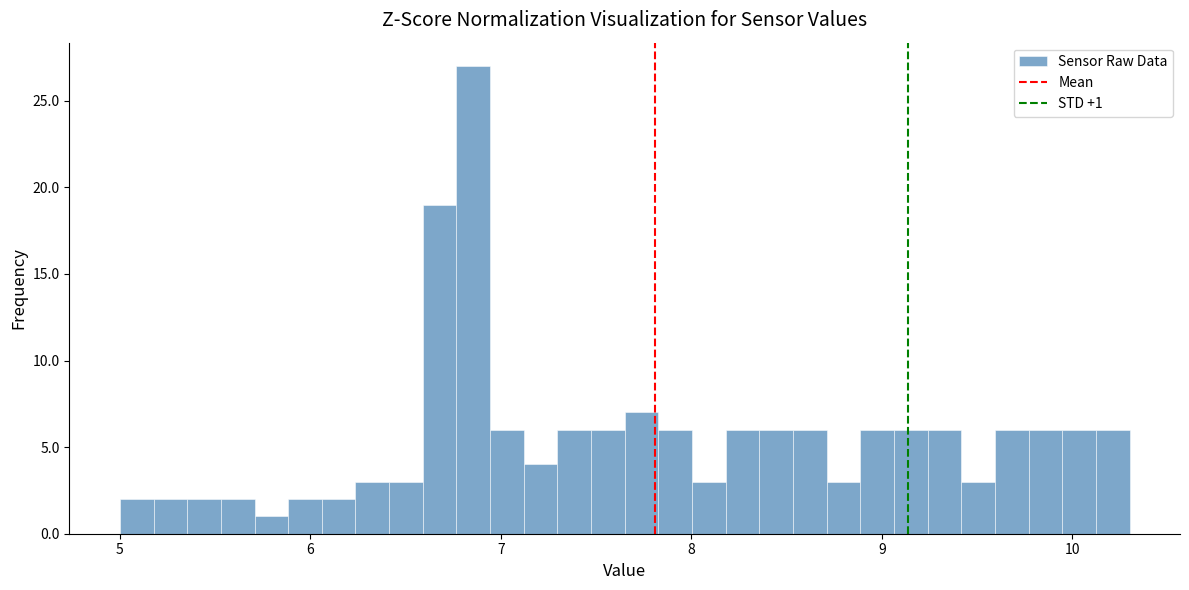

Read against the x-axis, roughly where is the centre of the tallest bar?

6.9